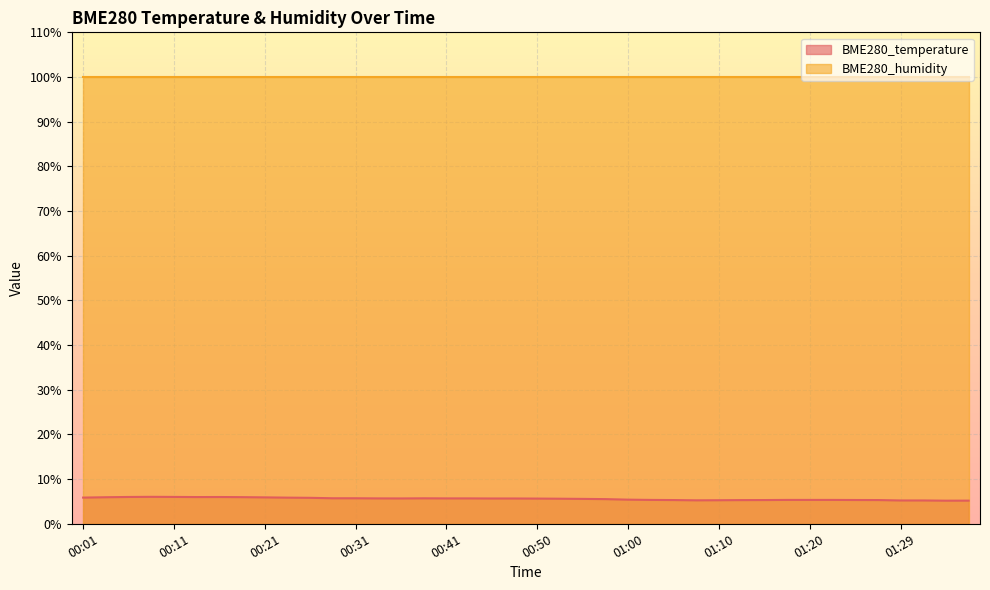

Where is the first local minimum?

00:14